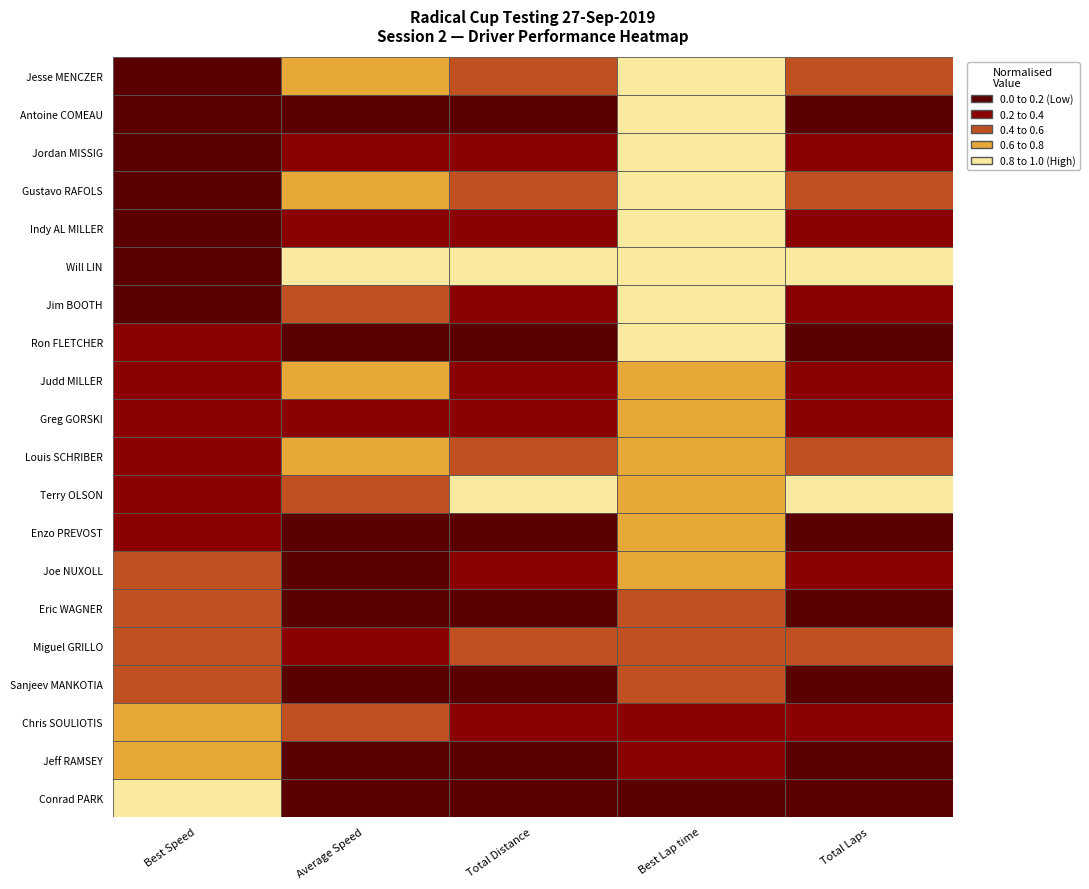

Is it true that Ron FLETCHER equals 81.1 at Average Speed?

True